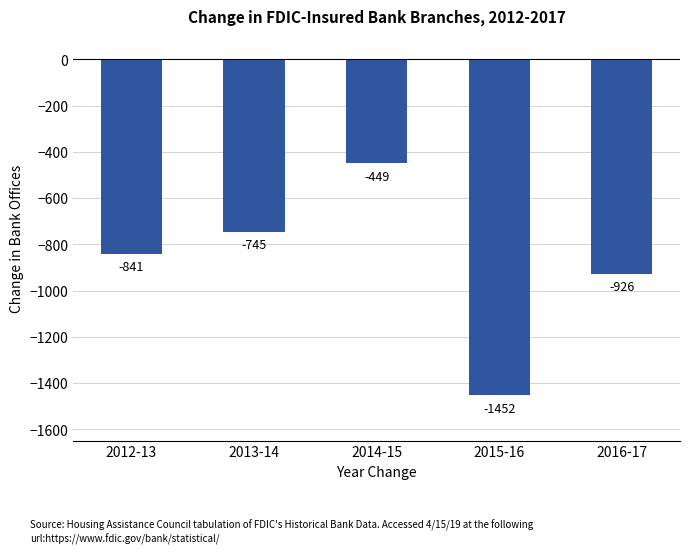

The value at 2014-15 is -113. True or false?

False